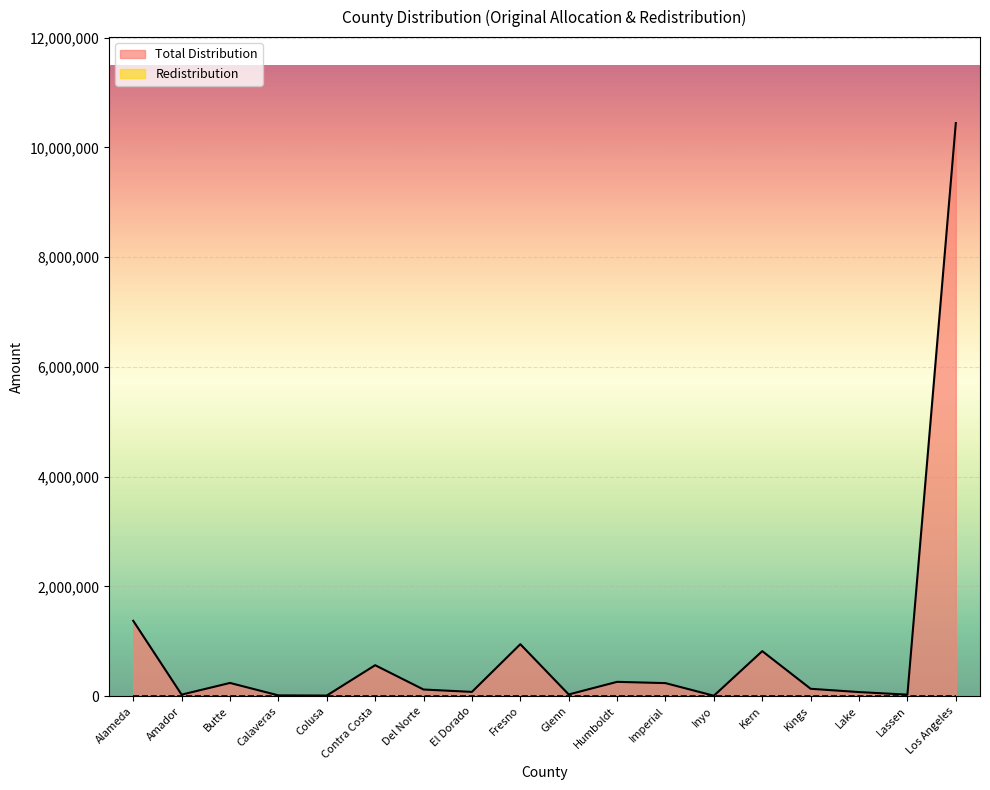

What is the smallest value displayed?

6661